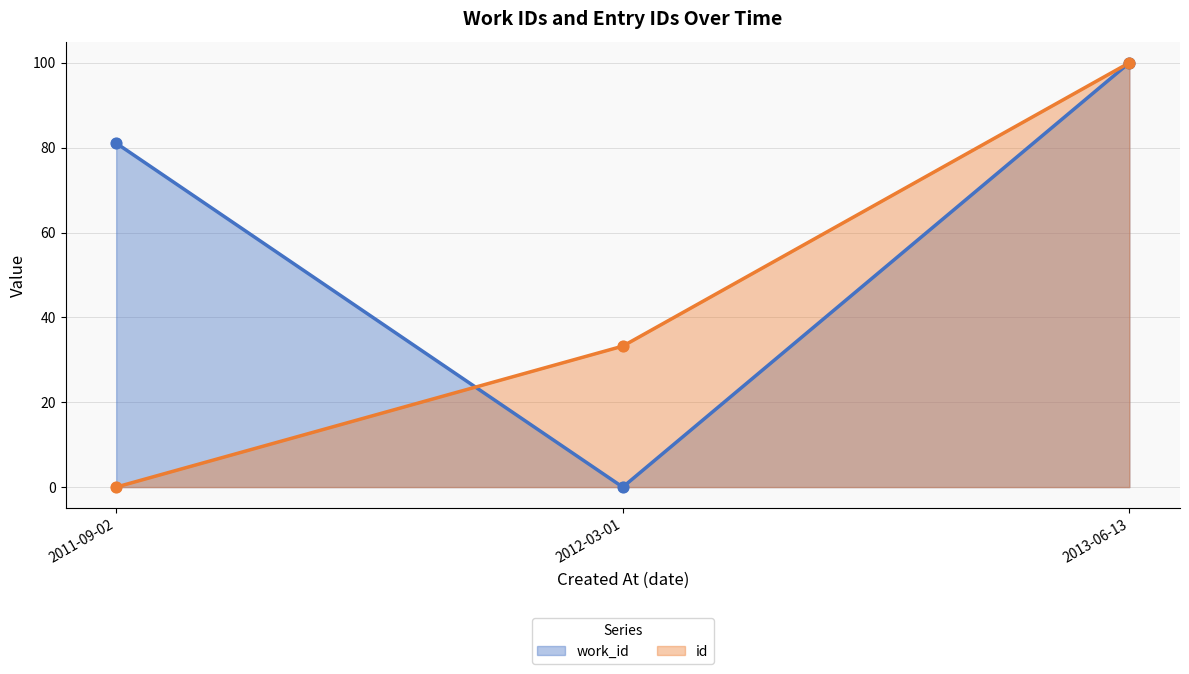

Which series has the largest total across all categories?

work_id